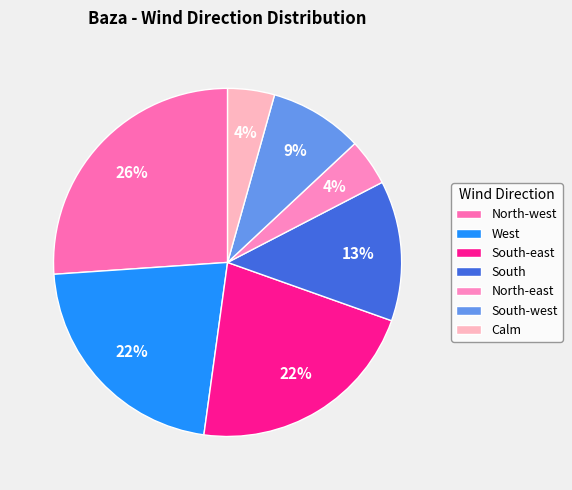

The South slice represents 20% of the pie. True or false?

False